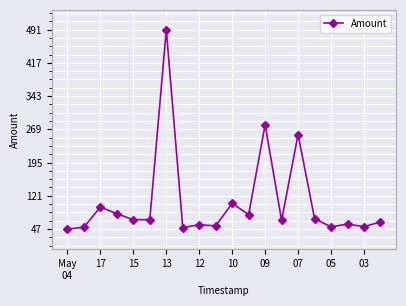

What is the value of the 12th point from the left?

79.2